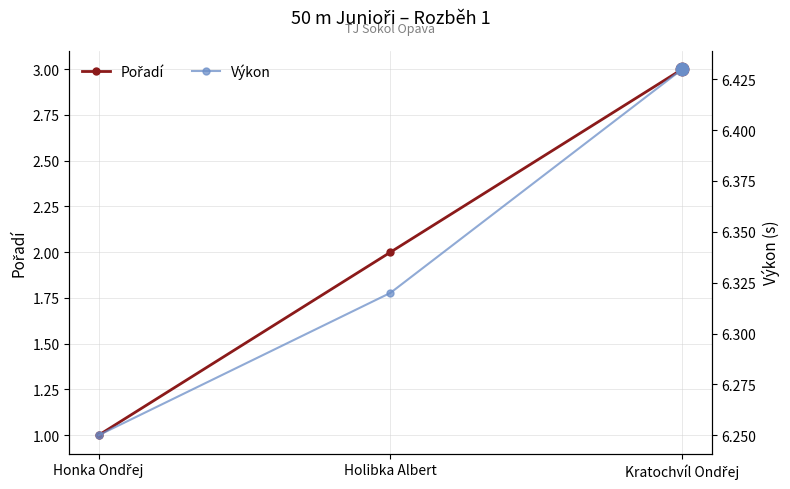

What are all the series names shown in the legend?

Pořadí, Výkon